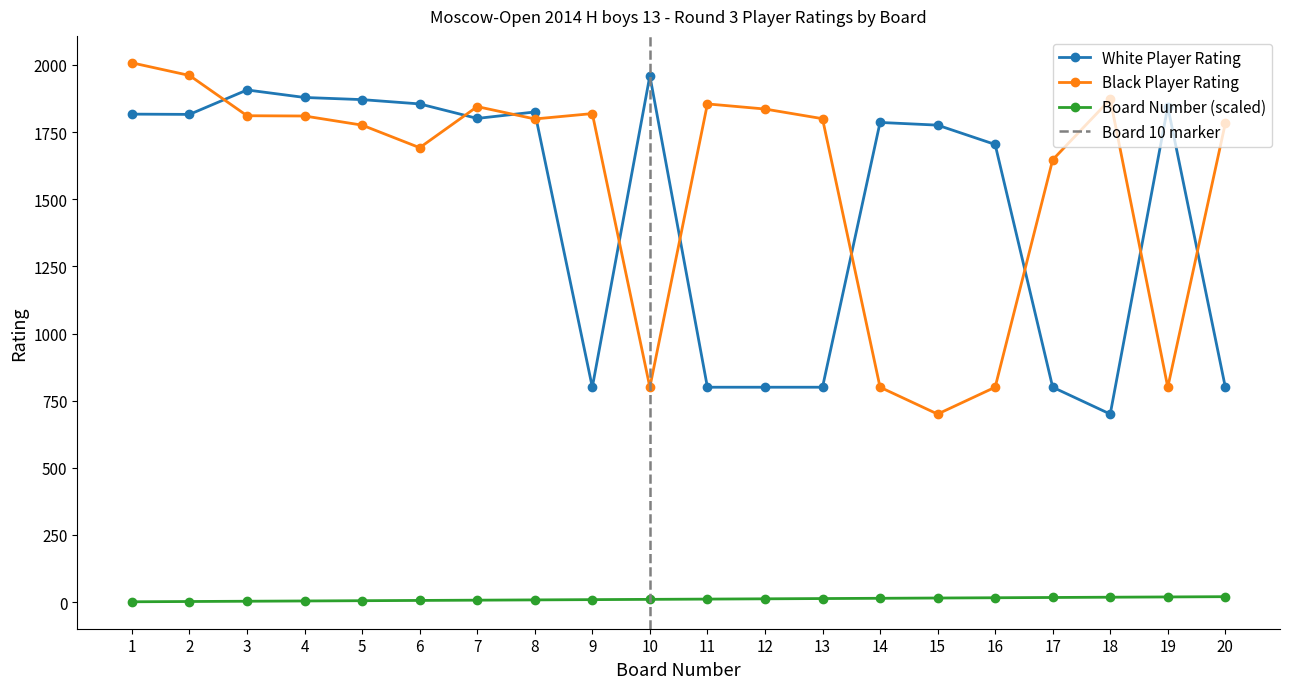

True or false: White Player Rating and Board Number (scaled) intersect in this chart.

False